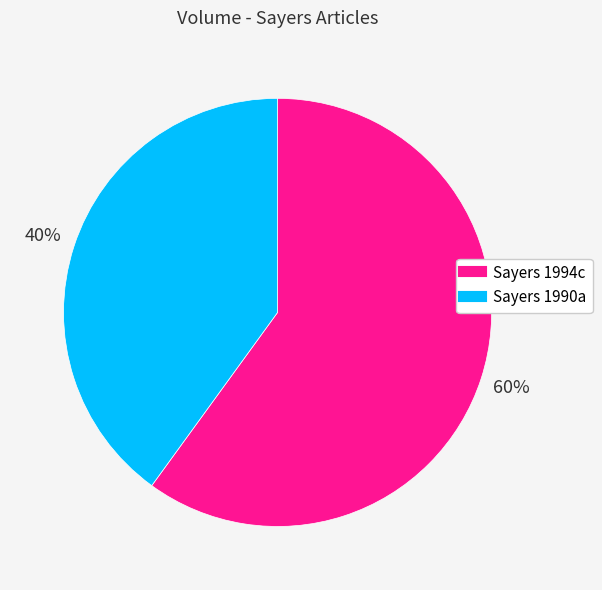

Rank the categories by value from lowest to highest.

Sayers 1990a, Sayers 1994c